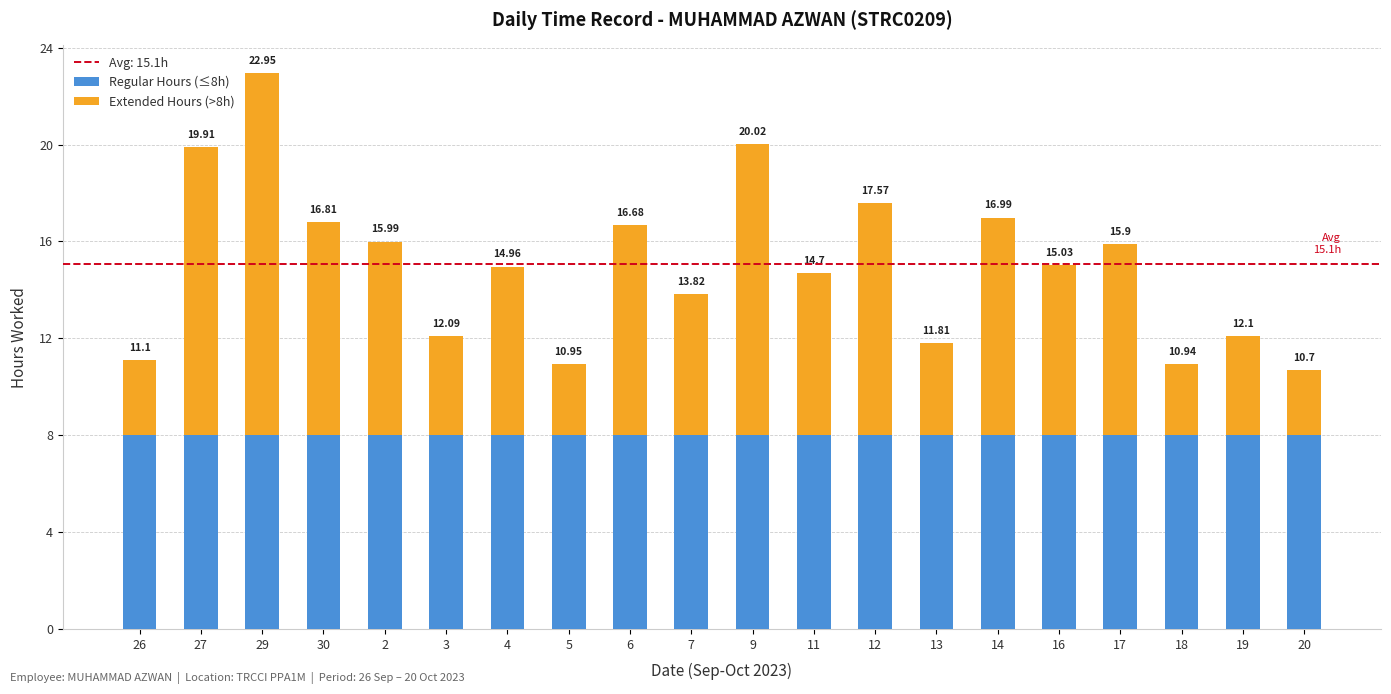

Does the chart contain stacked bars?

Yes